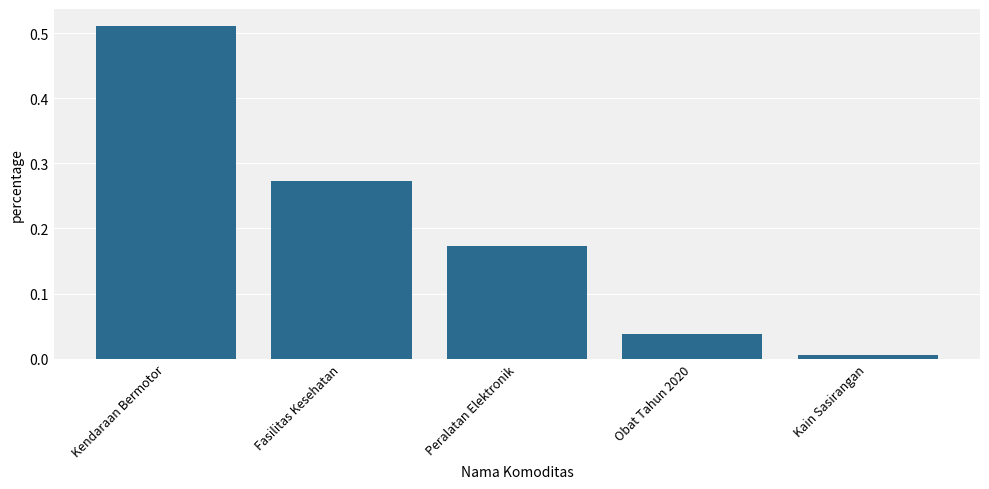

Which category has the lowest value across all series?

Kain Sasirangan